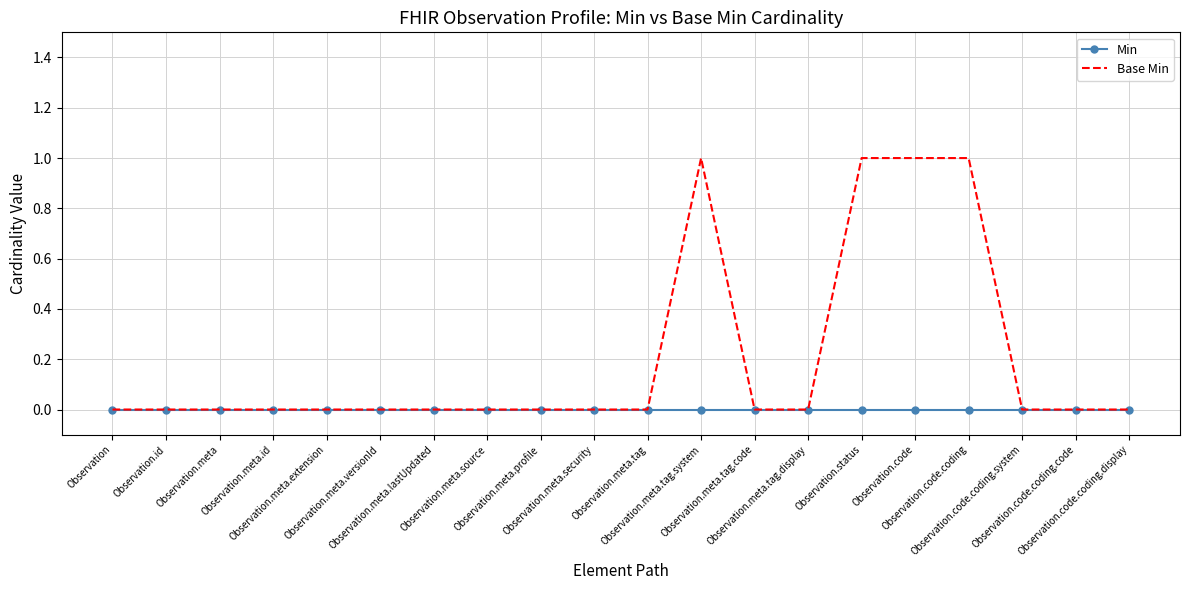

Reading left to right, extract all data points from this chart.

Min: 0	0	0	0	0	0	0	0	0	0	0	0	0	0	0	0	0	0	0	0
Base Min: 0	0	0	0	0	0	0	0	0	0	0	1	0	0	1	1	1	0	0	0